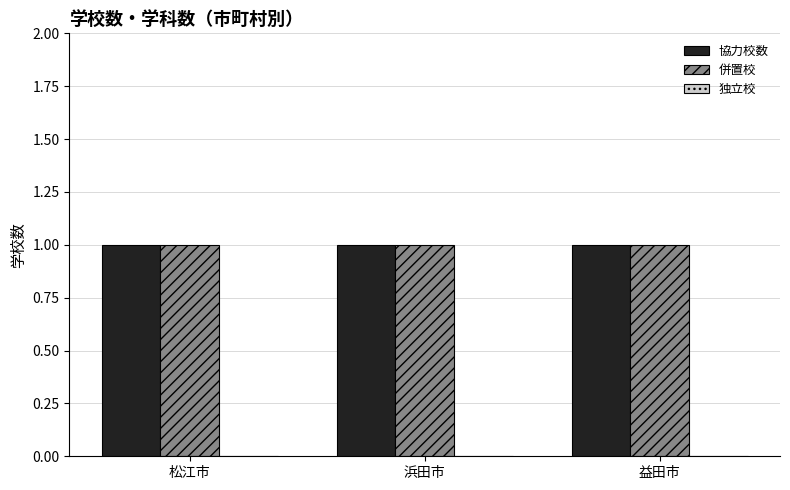

List the series in order of their peak value, highest first.

協力校数, 併置校, 独立校